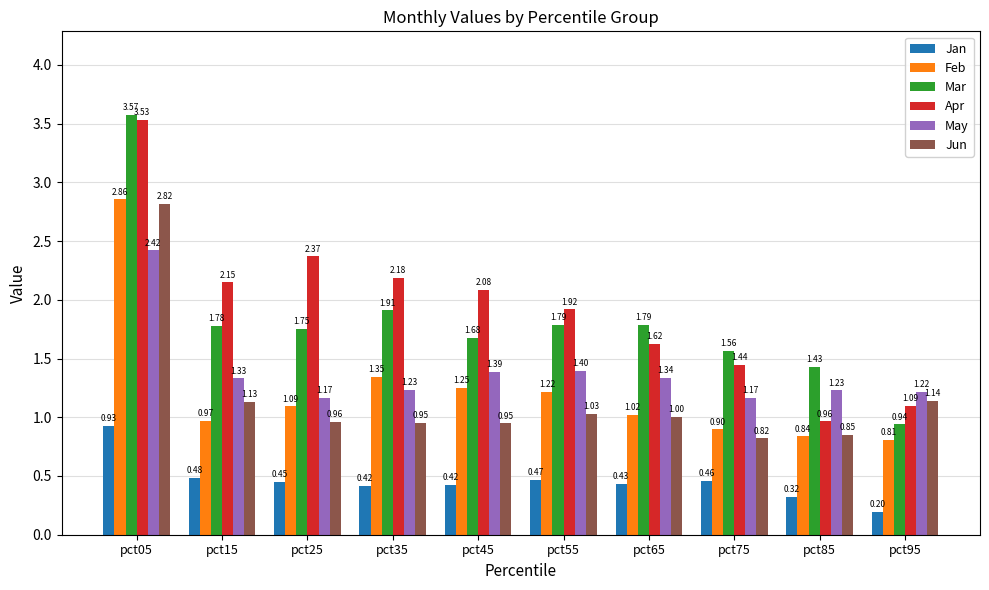

Is it true that Feb equals 0.8 at pct45?

False